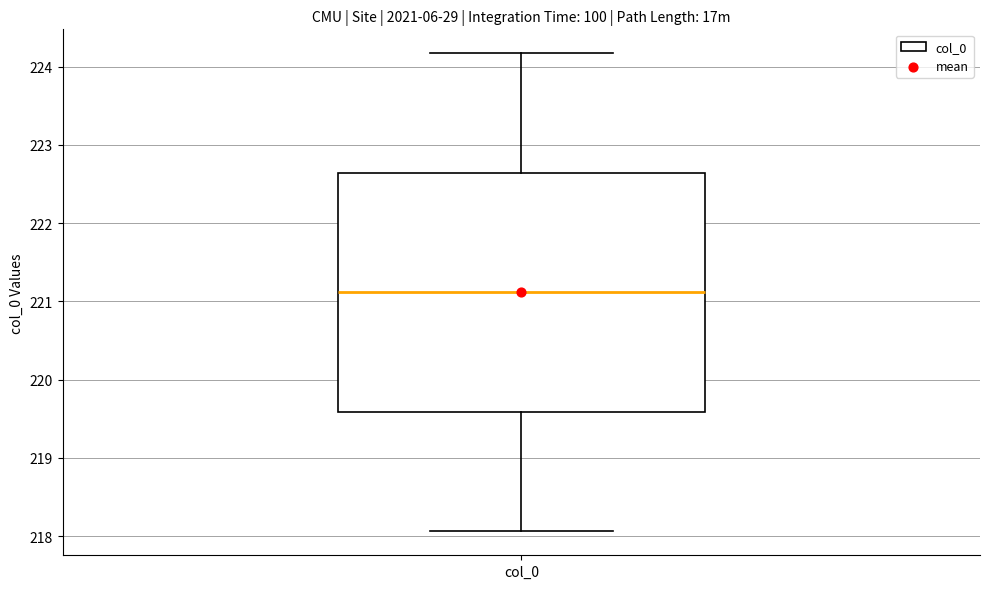

Where does the upper whisker of the box for col_0 end on the y-axis? The values are not printed on the chart, so give them approximately, as read against the axis.

224.2